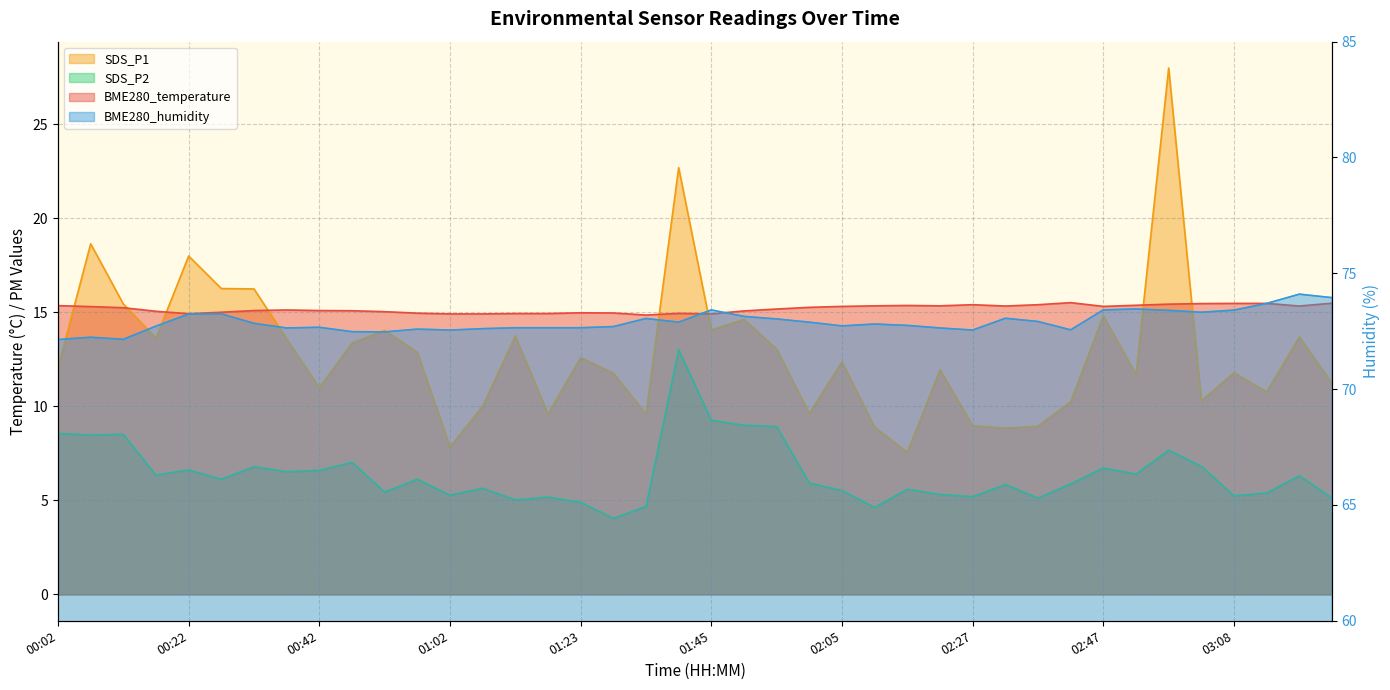

Count the number of data series in this chart.

4